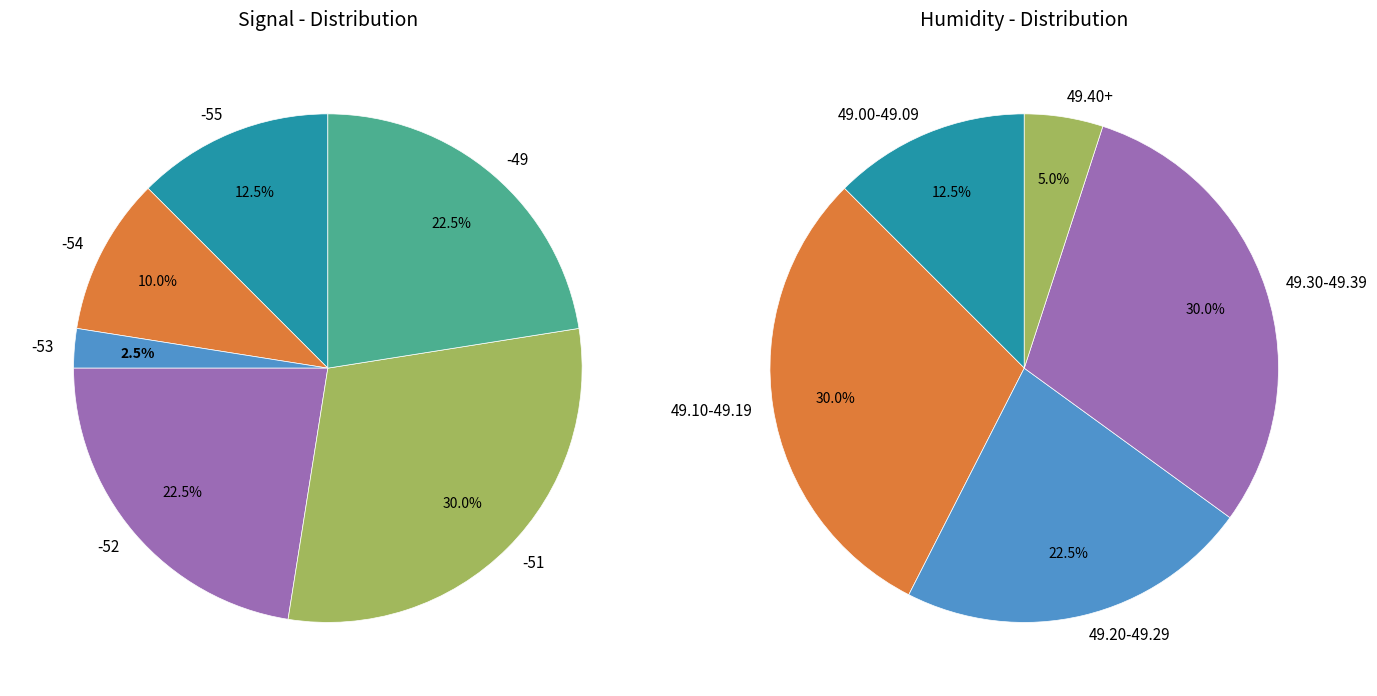

Does 26 account for over 50% of the chart?

No